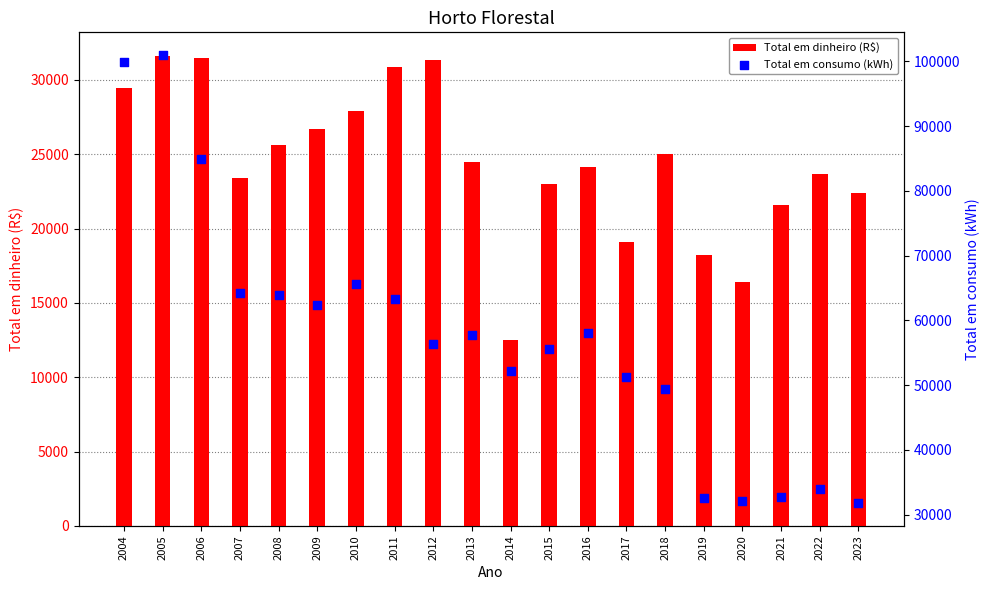

What are all the series names shown in the legend?

Total em dinheiro (R$), Total em consumo (kWh)